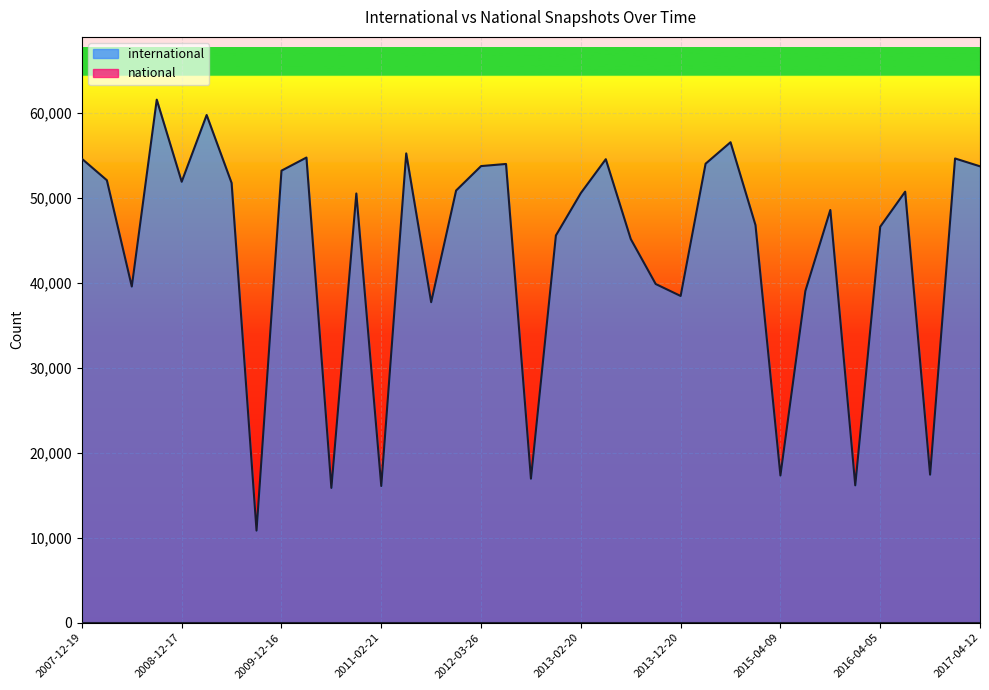

At which category does the chart reach its peak across all series?

2008-10-10